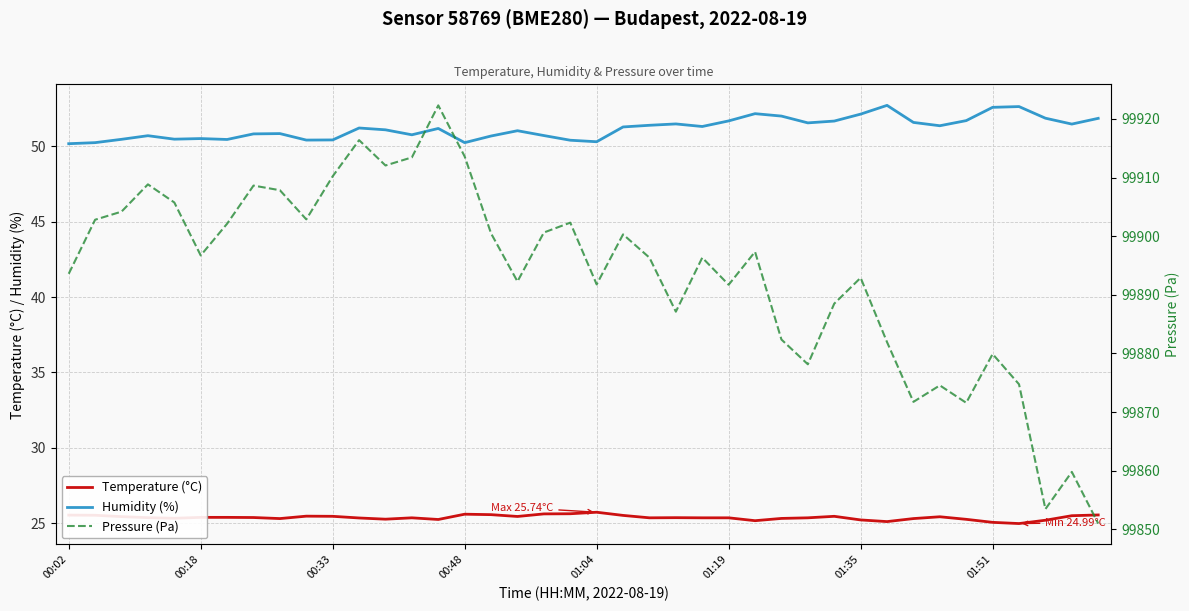

What is the maximum value for Temperature (°C)?

25.7